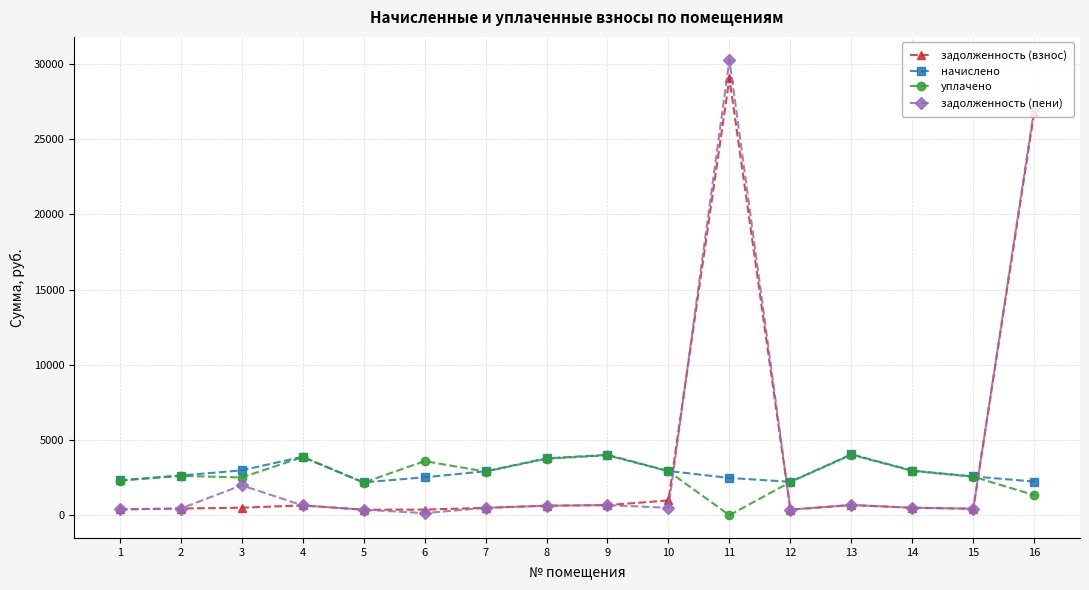

Which series has the largest range (max minus min)?

задолженность (пени)